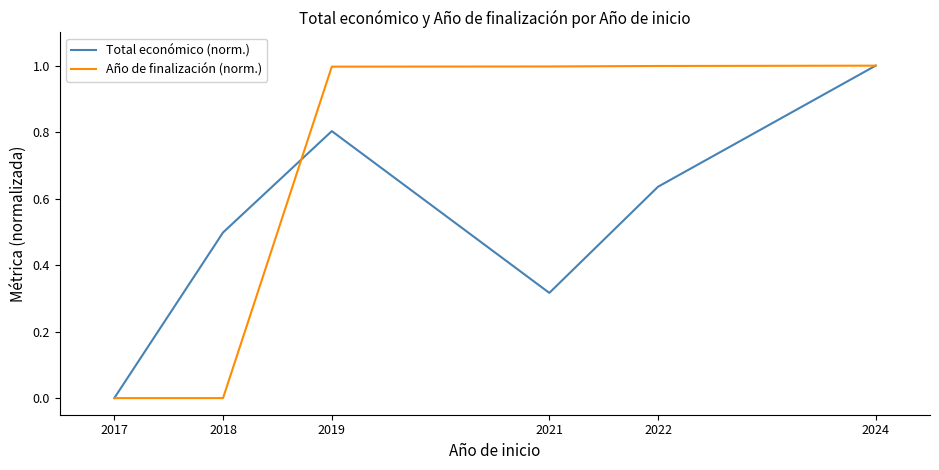

What is the highest value of the Total económico (norm.) series?

1.0